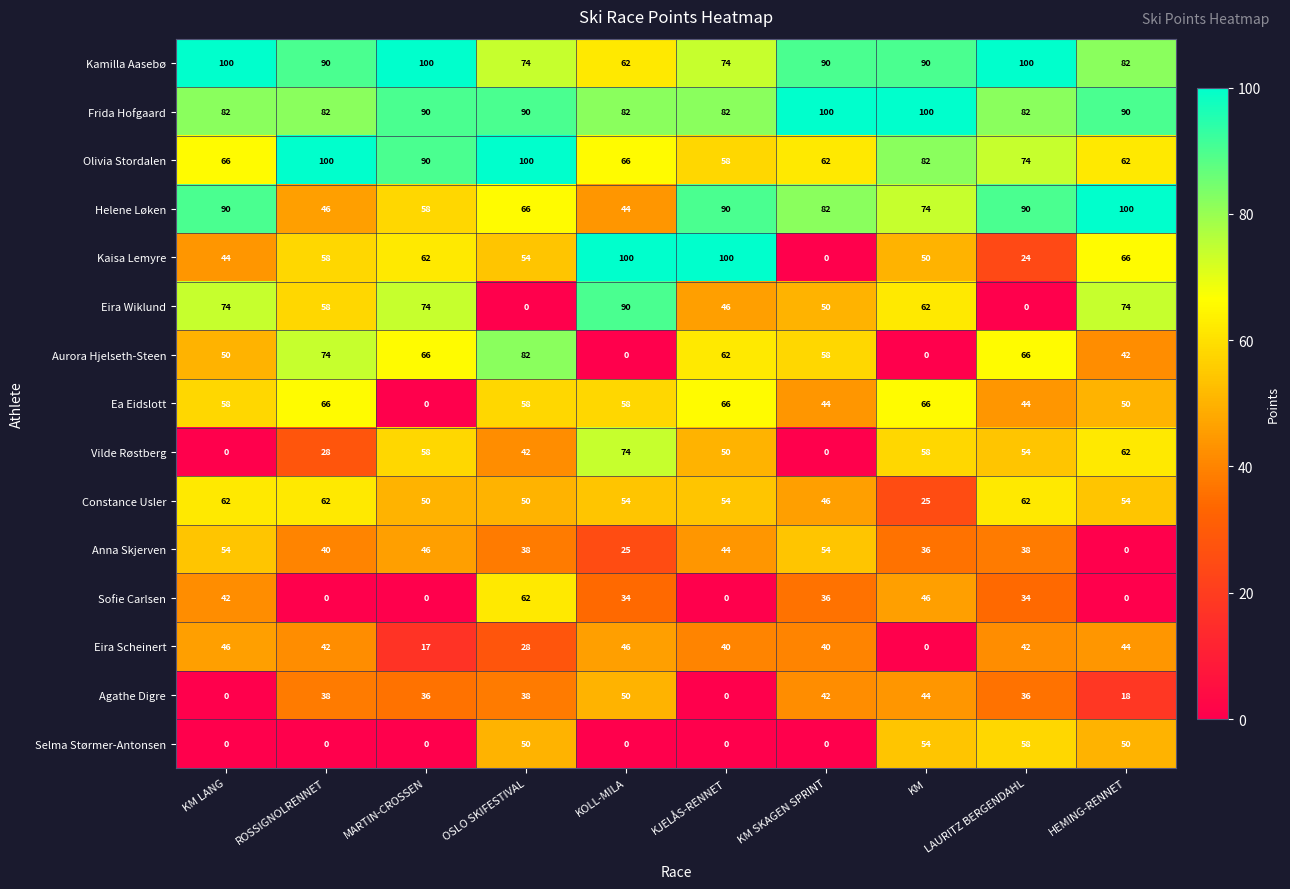

Which series changed the most between KM LANG and KJELÅS-RENNET?

Kaisa Lemyre